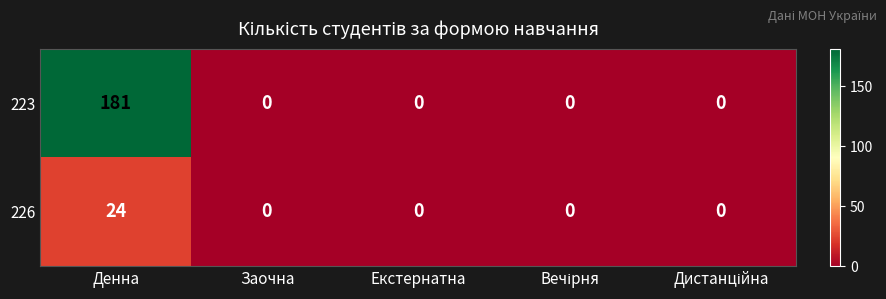

Rank the series by their average value, from lowest to highest.

226, 223